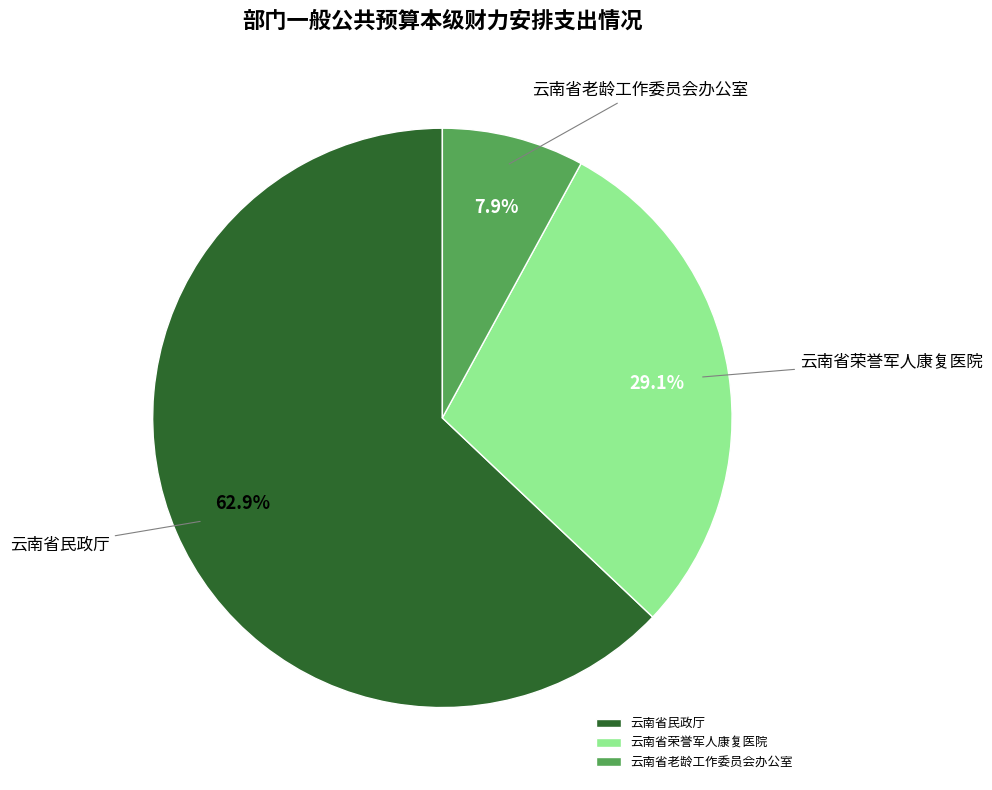

How many slices are in this pie chart?

3